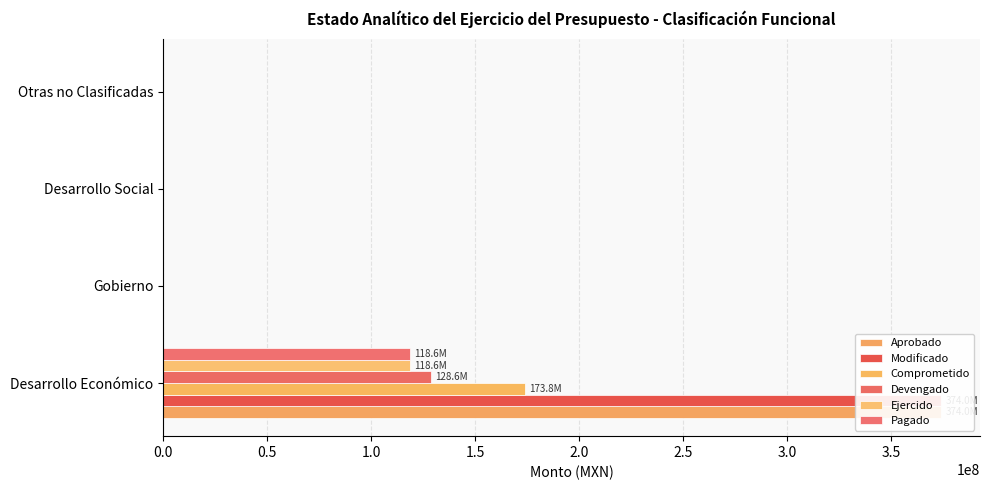

How many bars are there in total?

24